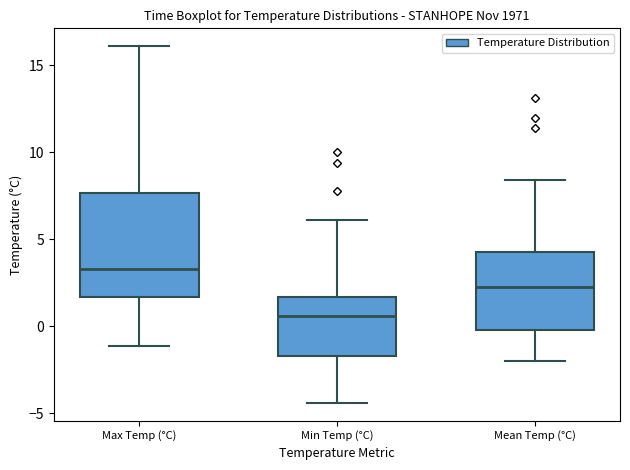

Which box's median line is the highest?

Max Temp (°C)